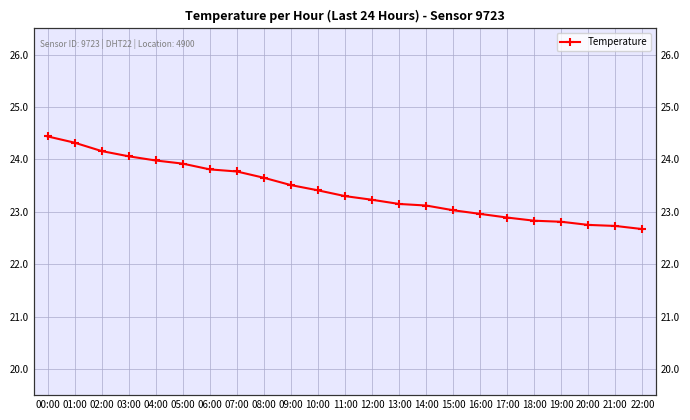

Is it true that the value at 21:00 is 15.0?

False